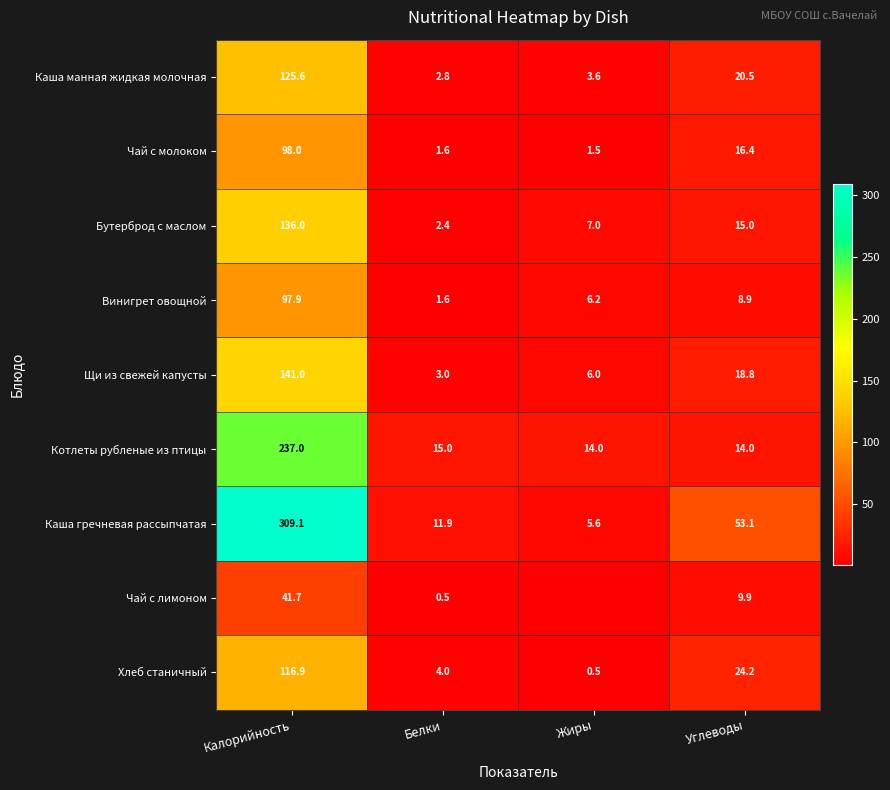

What is the average value of the Бутерброд с маслом series?

40.1